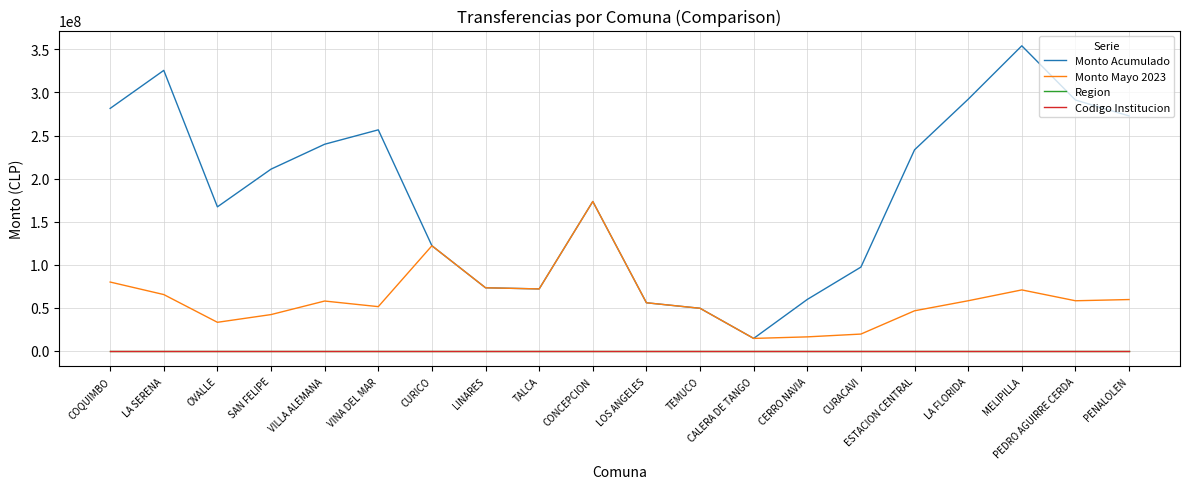

Which series has the largest total across all categories?

Monto Acumulado